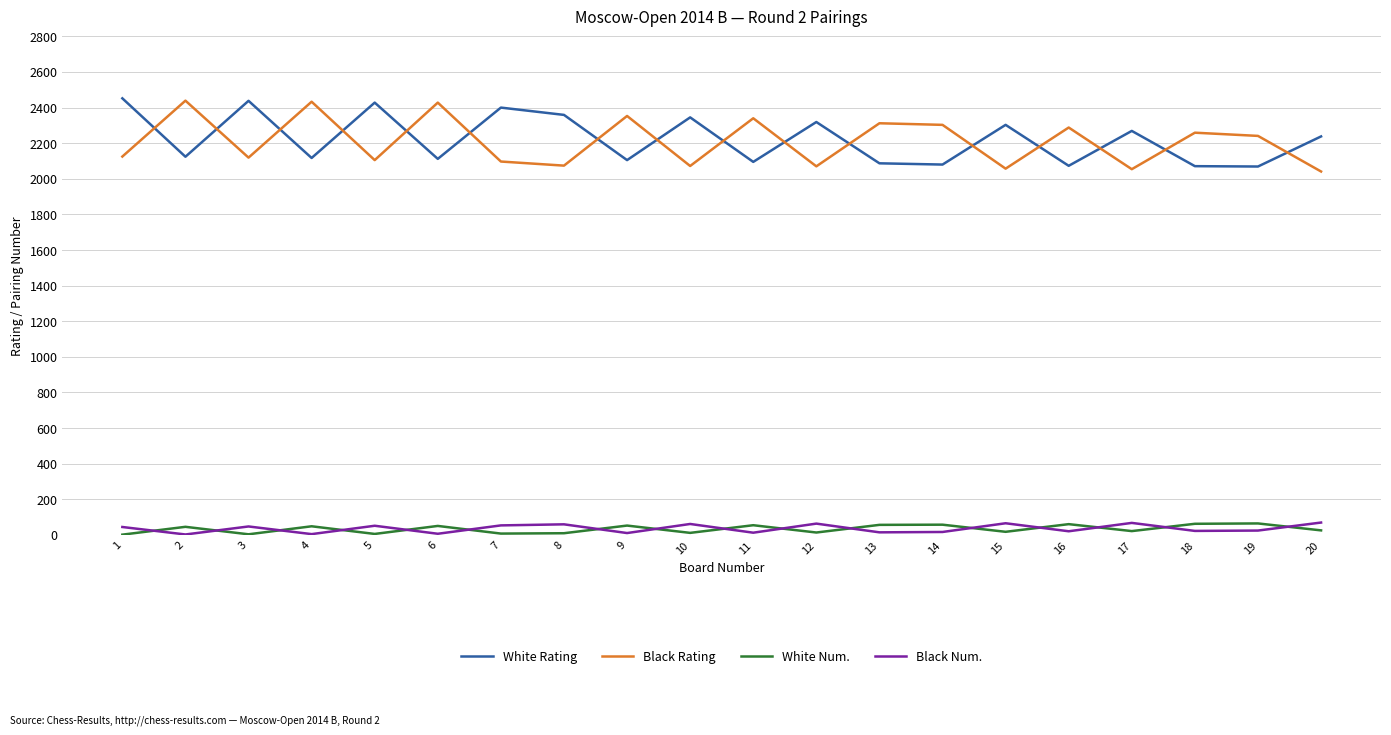

At 9, list the series in order from smallest to largest.

Black Num., White Num., White Rating, Black Rating